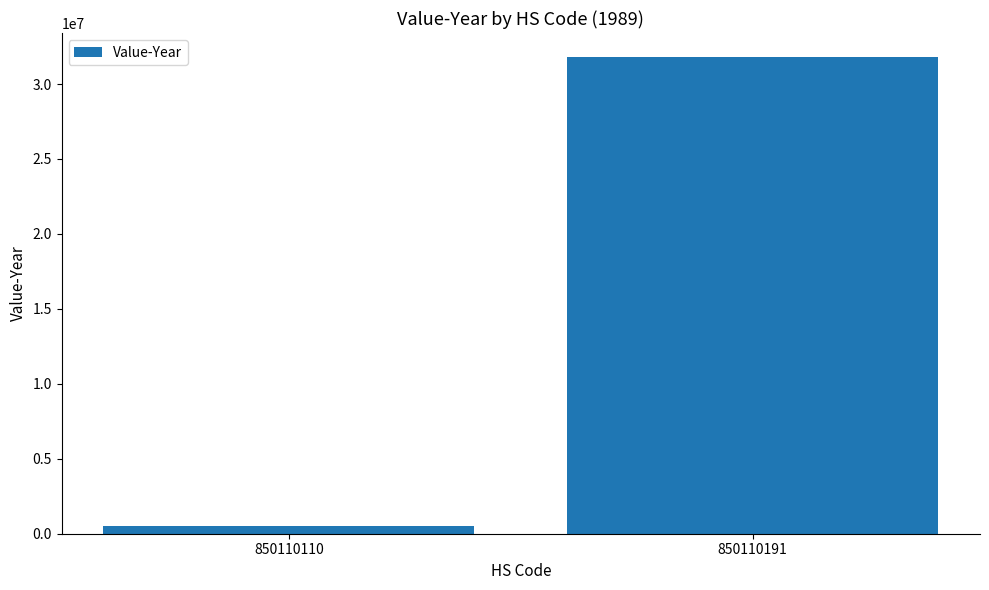

What is the smallest value displayed?

482932